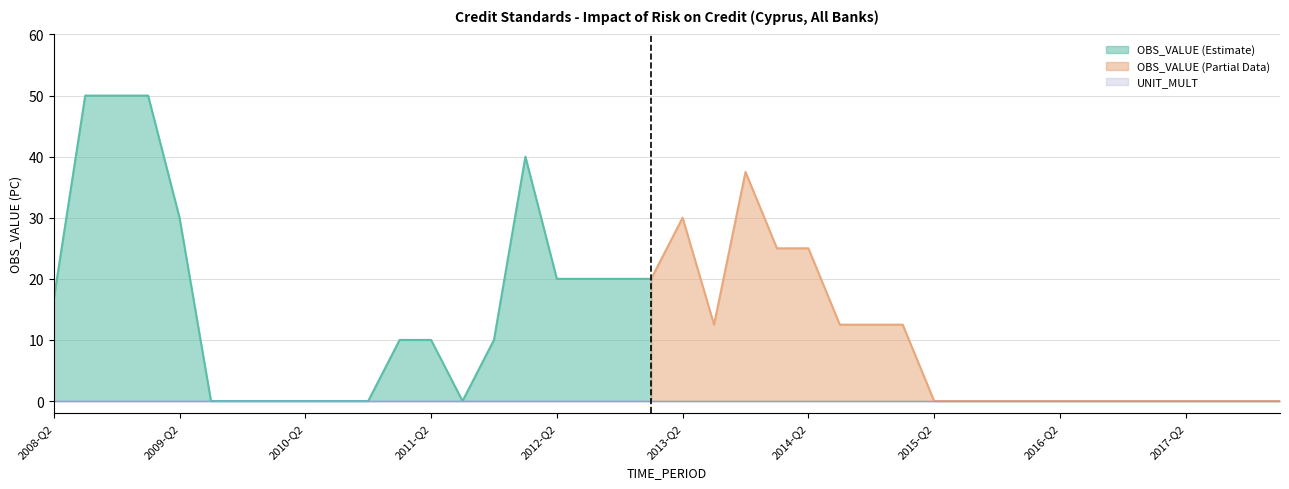

What is the value of the OBS_VALUE point at the 24th from the left?

25.0